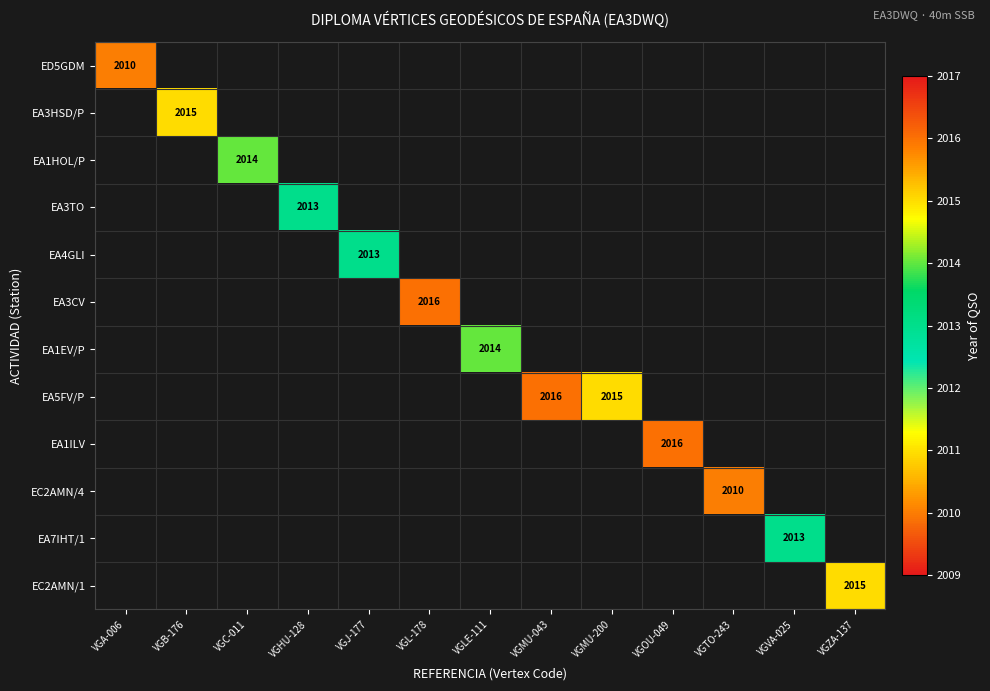

How many values in EA1HOL/P are above zero?

1